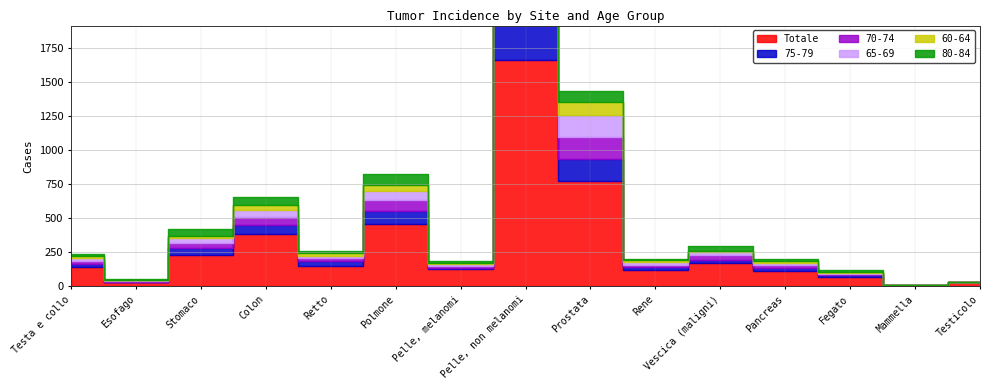

Reading left to right, what are all the values shown in this chart?

Totale: Testa e collo=142	Esofago=29	Stomaco=232	Colon=384	Retto=152	Polmone=459	Pelle, melanomi=126	Pelle, non melanomi=1663	Prostata=770	Rene=118	Vescica (maligni)=168	Pancreas=111	Fegato=71	Mammella=7	Testicolo=31
75-79: Testa e collo=23	Esofago=4	Stomaco=50	Colon=68	Retto=32	Polmone=95	Pelle, melanomi=12	Pelle, non melanomi=348	Prostata=166	Rene=21	Vescica (maligni)=24	Pancreas=27	Fegato=12	Mammella=1	Testicolo=0
70-74: Testa e collo=21	Esofago=6	Stomaco=37	Colon=58	Retto=23	Polmone=77	Pelle, melanomi=13	Pelle, non melanomi=224	Prostata=160	Rene=18	Vescica (maligni)=35	Pancreas=16	Fegato=10	Mammella=0	Testicolo=1
65-69: Testa e collo=25	Esofago=6	Stomaco=32	Colon=51	Retto=16	Polmone=67	Pelle, melanomi=10	Pelle, non melanomi=195	Prostata=158	Rene=19	Vescica (maligni)=24	Pancreas=20	Fegato=7	Mammella=2	Testicolo=0
60-64: Testa e collo=12	Esofago=3	Stomaco=21	Colon=36	Retto=21	Polmone=47	Pelle, melanomi=9	Pelle, non melanomi=113	Prostata=98	Rene=14	Vescica (maligni)=10	Pancreas=13	Fegato=8	Mammella=1	Testicolo=1
80-84: Testa e collo=15	Esofago=4	Stomaco=46	Colon=60	Retto=13	Polmone=80	Pelle, melanomi=13	Pelle, non melanomi=258	Prostata=77	Rene=10	Vescica (maligni)=36	Pancreas=11	Fegato=11	Mammella=0	Testicolo=0